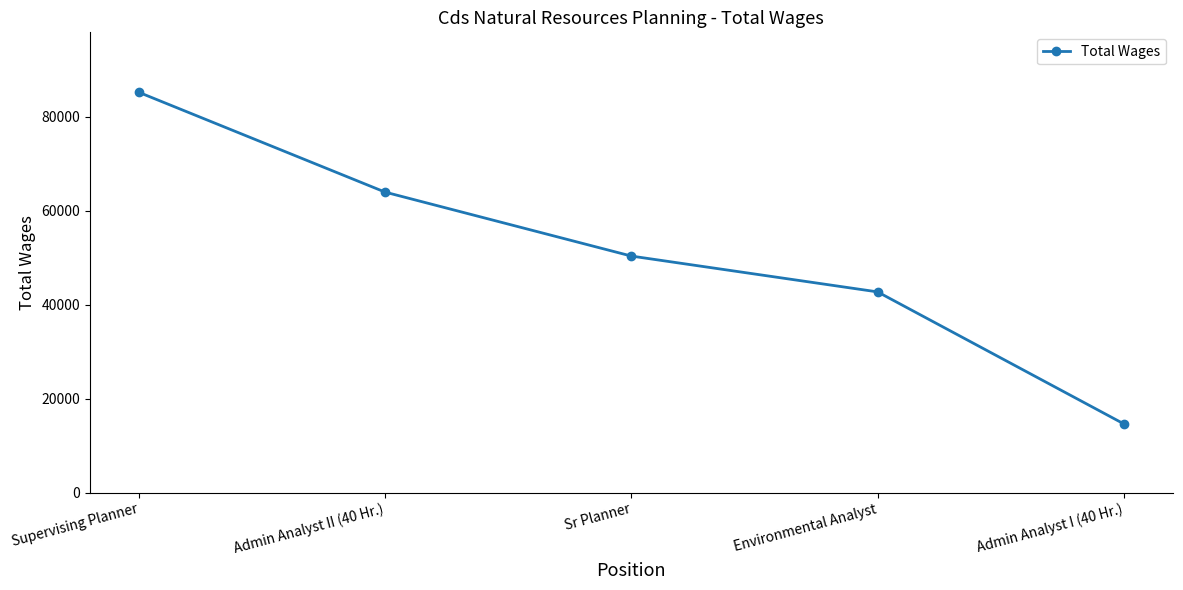

At which label is the value closest to 49916?

Sr Planner